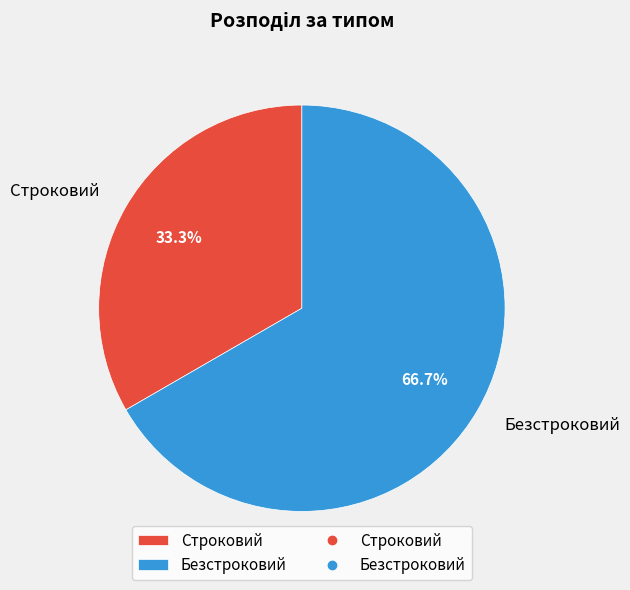

The Строковий slice represents 42% of the pie. True or false?

False